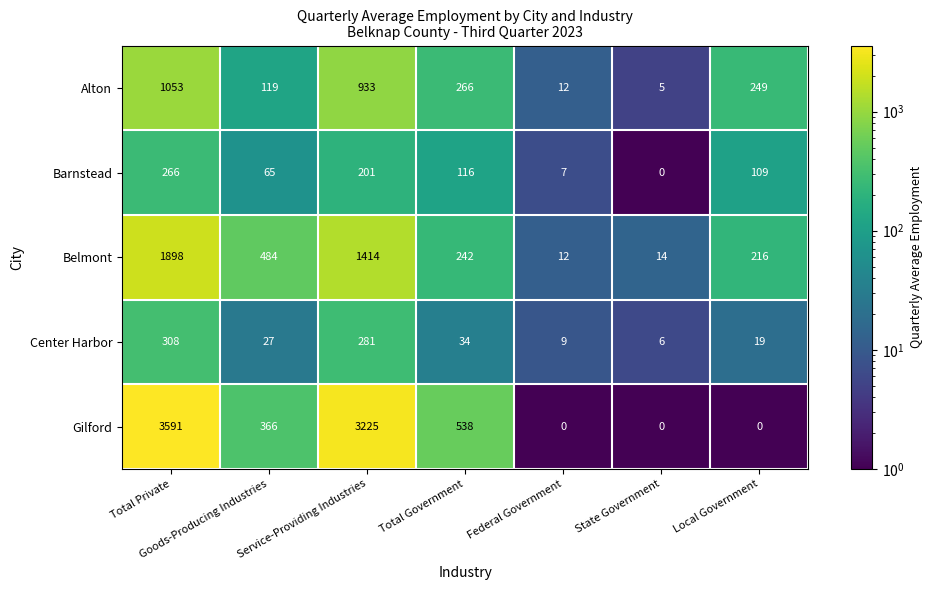

Which category has the highest value across all series?

Total Private